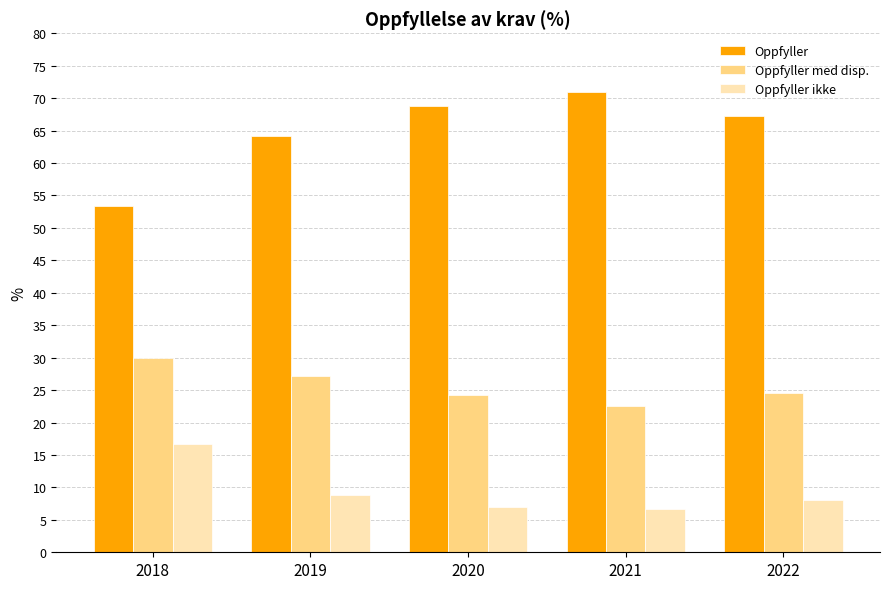

Where is Oppfyller nearest to the value 62?

2019